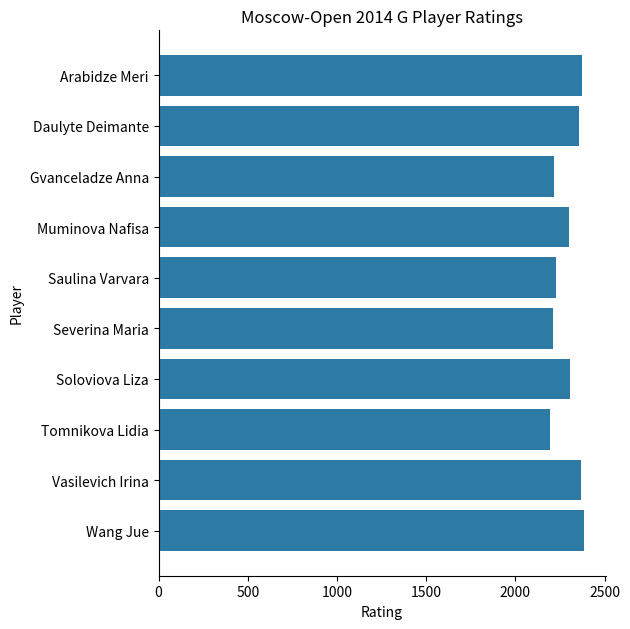

How many data points are less than 2308?

5